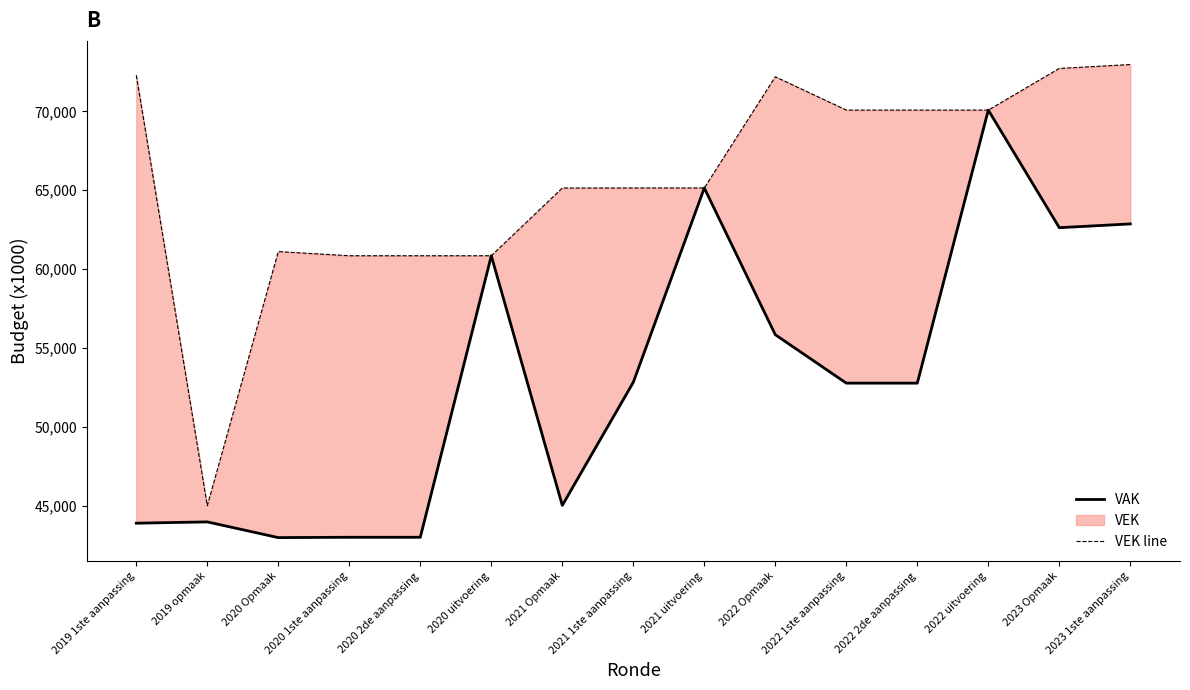

List the labels in order of VEK line value, largest first.

2023 1ste aanpassing, 2023 Opmaak, 2019 1ste aanpassing, 2022 Opmaak, 2022 1ste aanpassing, 2022 2de aanpassing, 2022 uitvoering, 2021 1ste aanpassing, 2021 uitvoering, 2021 Opmaak, 2020 Opmaak, 2020 1ste aanpassing, 2020 2de aanpassing, 2020 uitvoering, 2019 opmaak